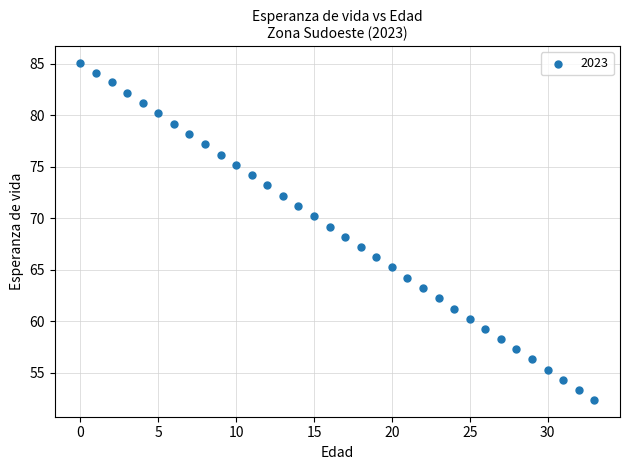

What is the range of Y values (max minus min)?

32.7